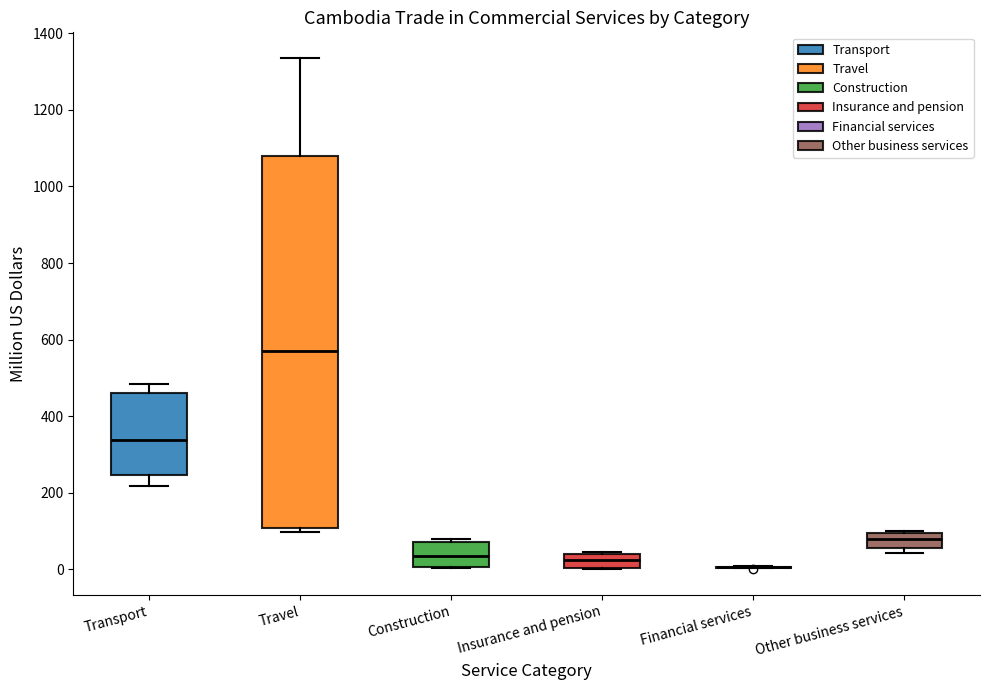

Which box is the tallest, from its lower edge to its upper edge?

Travel